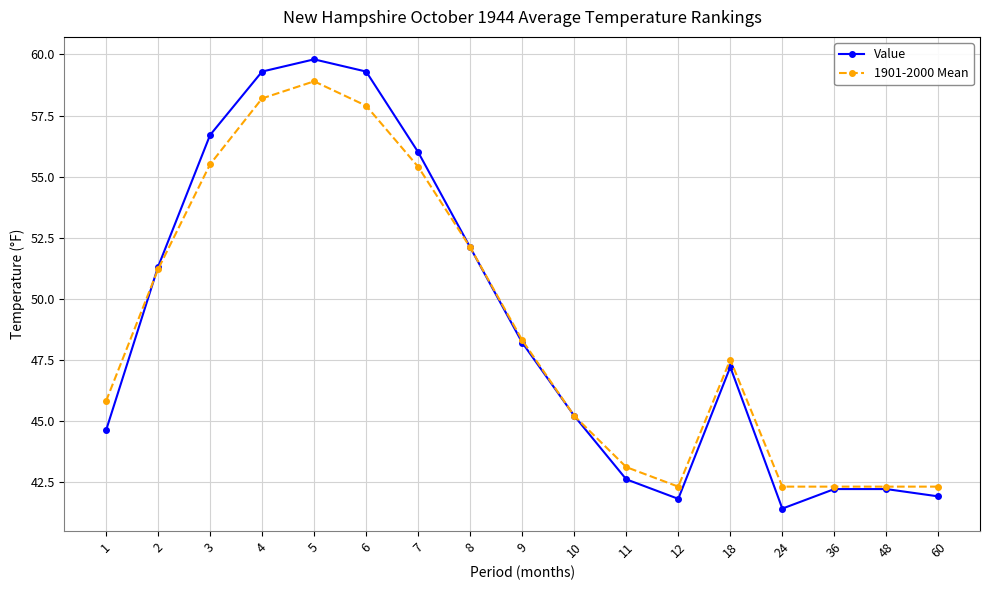

At how many categories does at least one series exceed 50?

7